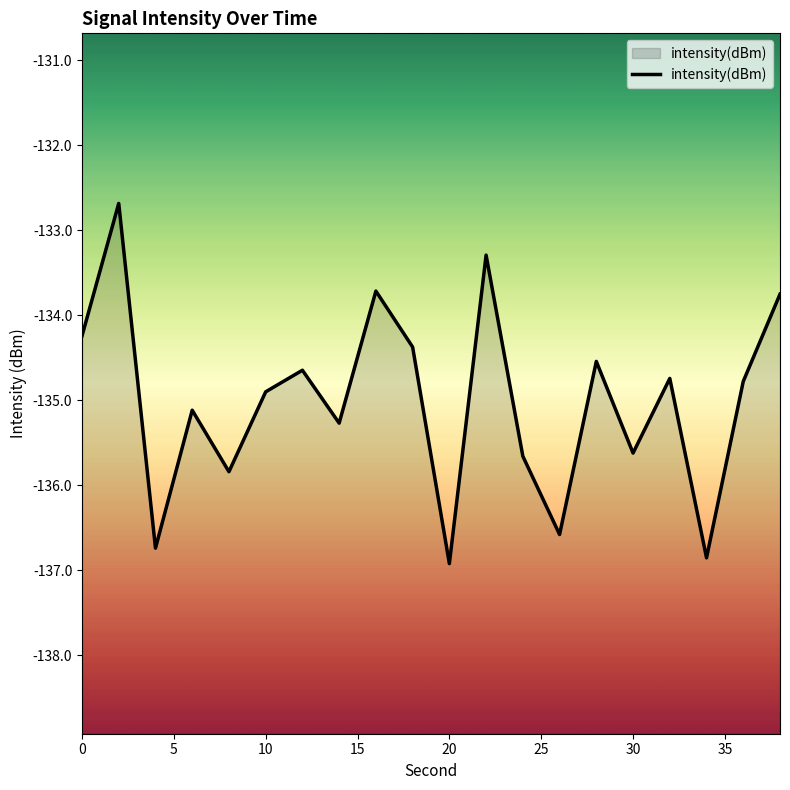

Reading left to right, list all the values displayed in this chart.

0=-134.2	2=-132.7	4=-136.7	6=-135.1	8=-135.8	10=-134.9	12=-134.6	14=-135.3	16=-133.7	18=-134.4	20=-136.9	22=-133.3	24=-135.7	26=-136.6	28=-134.5	30=-135.6	32=-134.7	34=-136.9	36=-134.8	38=-133.8